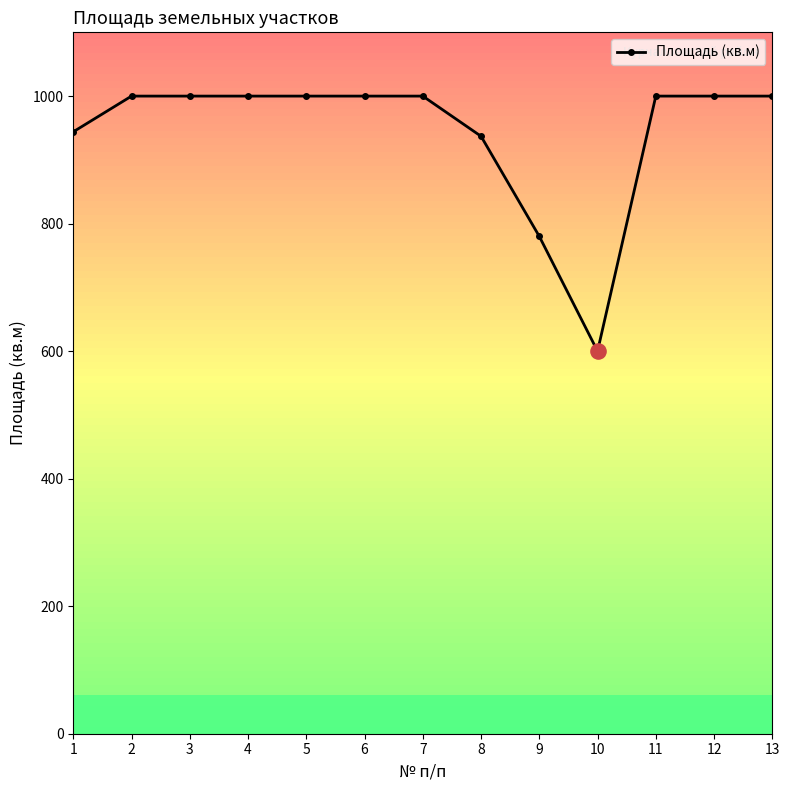

Between 8 and 11, which is larger?

11